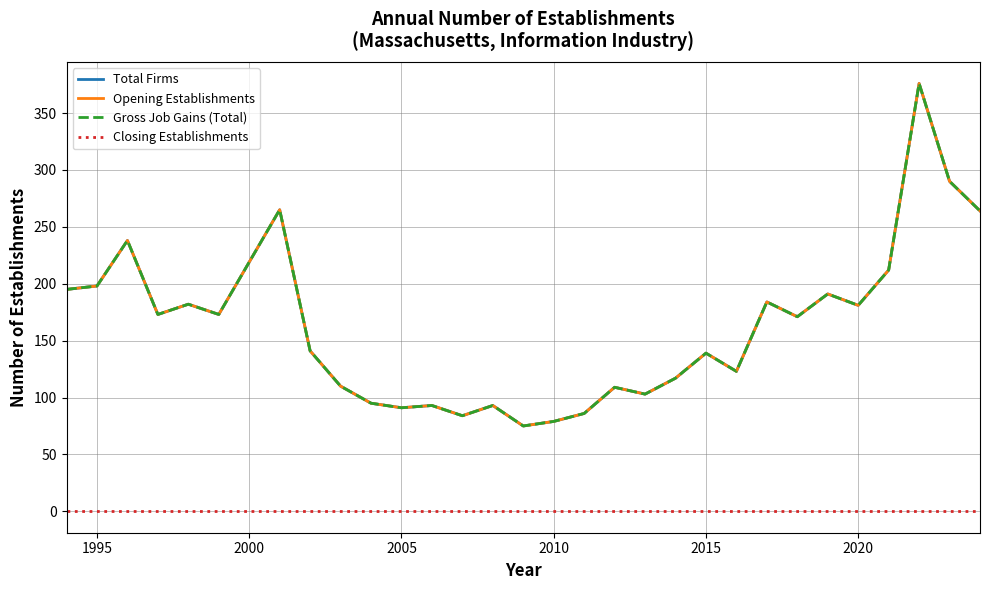

At which label is Gross Job Gains (Total) closest to 225?

2000